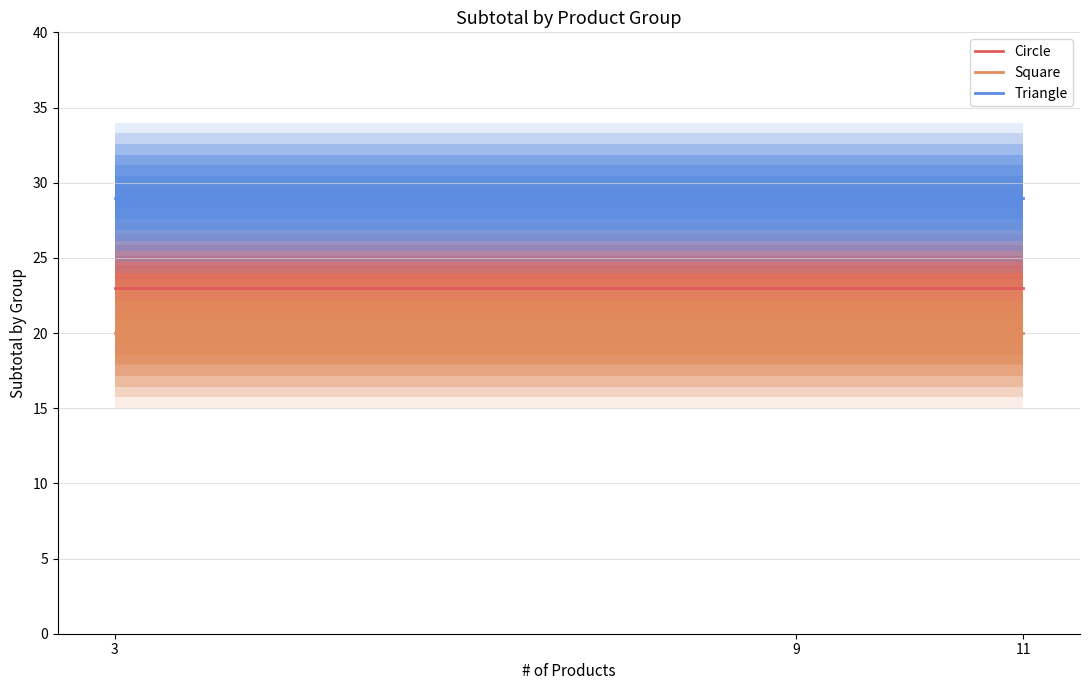

Which series has the largest total across all categories?

Triangle